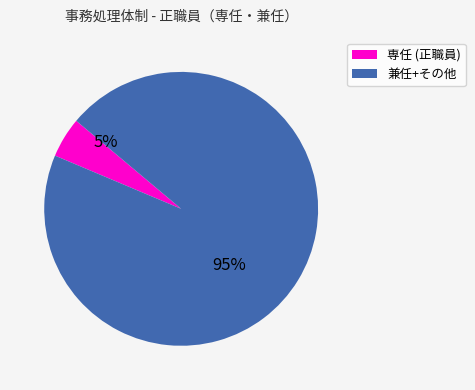

Which has a higher value, 兼任+その他 or 専任 (正職員)?

兼任+その他